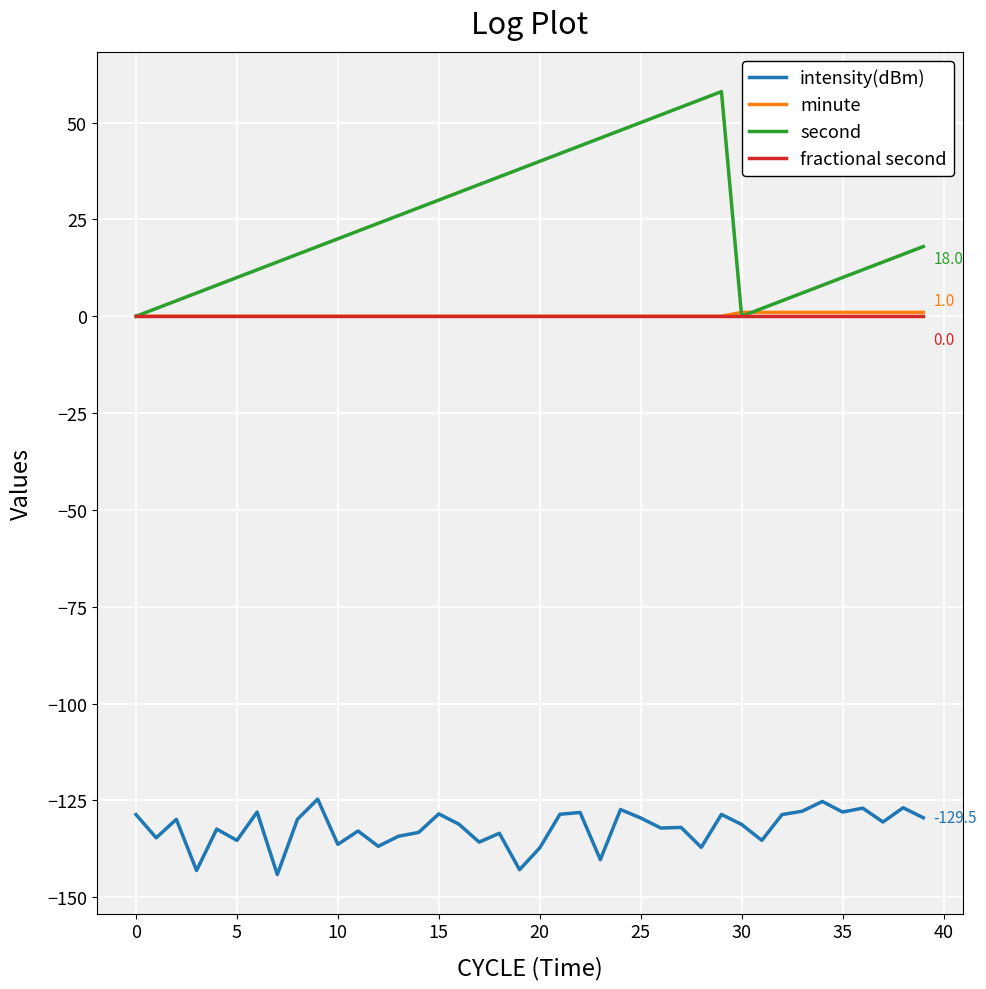

True or false: fractional second and intensity(dBm) intersect in this chart.

False